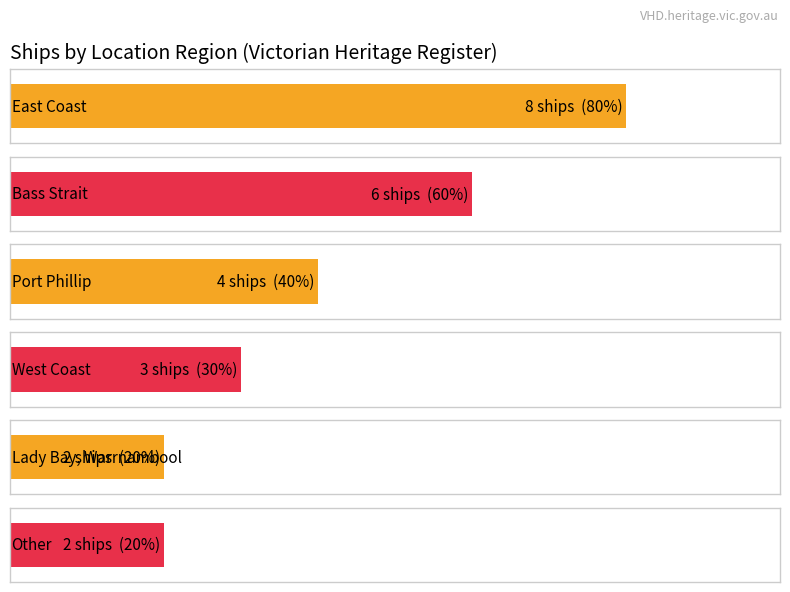

What is the smallest value displayed?

2